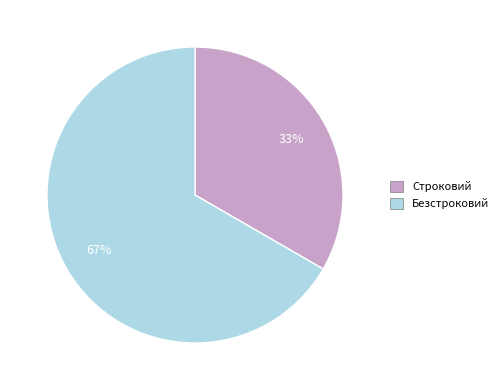

What is the ratio of the value at Безстроковий to the value at Строковий?

2.0